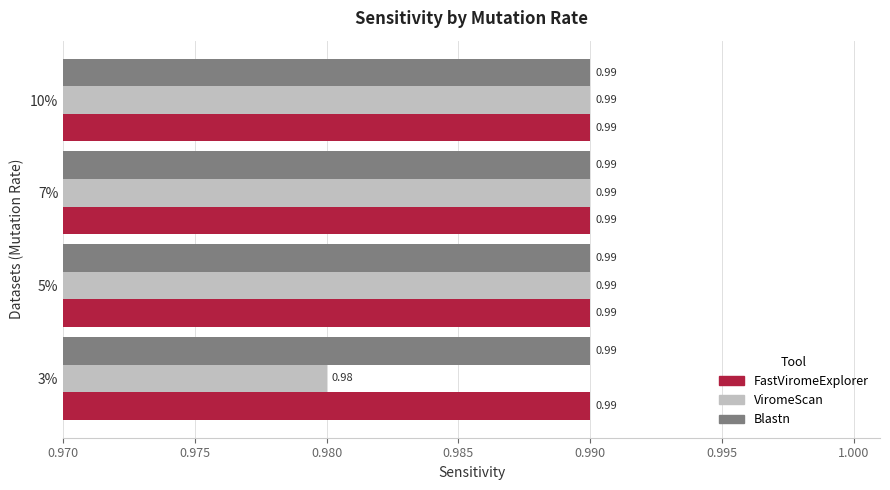

At how many categories does at least one series exceed 0?

4